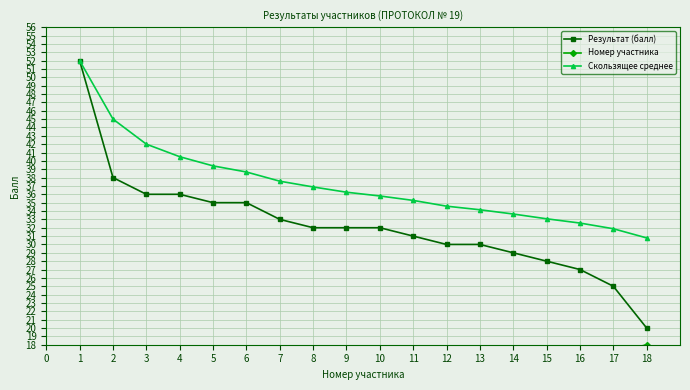

The Результат (балл) series shows 52.0 at 1. True or false?

True